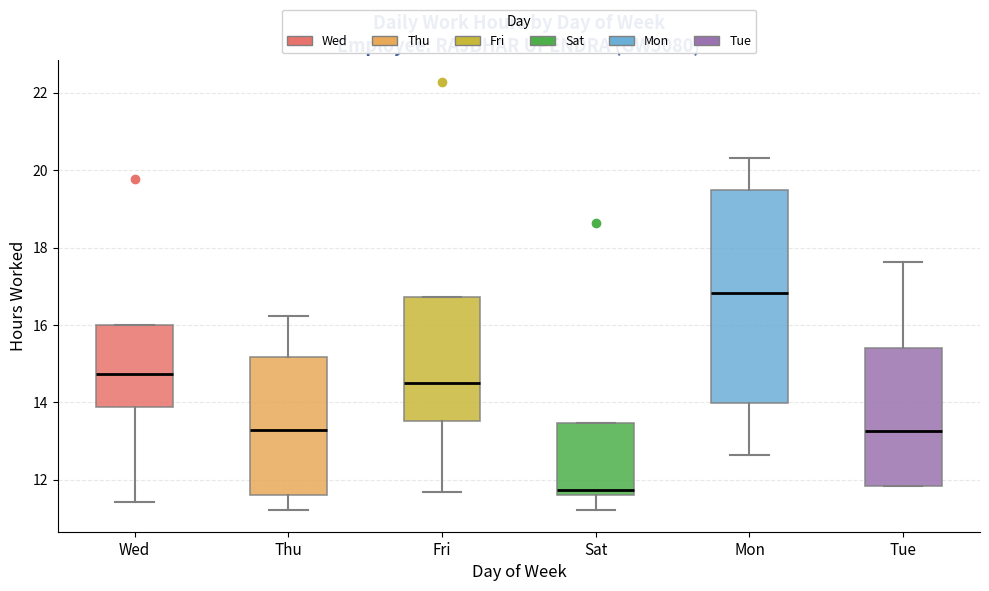

Comparing the boxes themselves (not the whiskers), which one is the tallest?

Mon